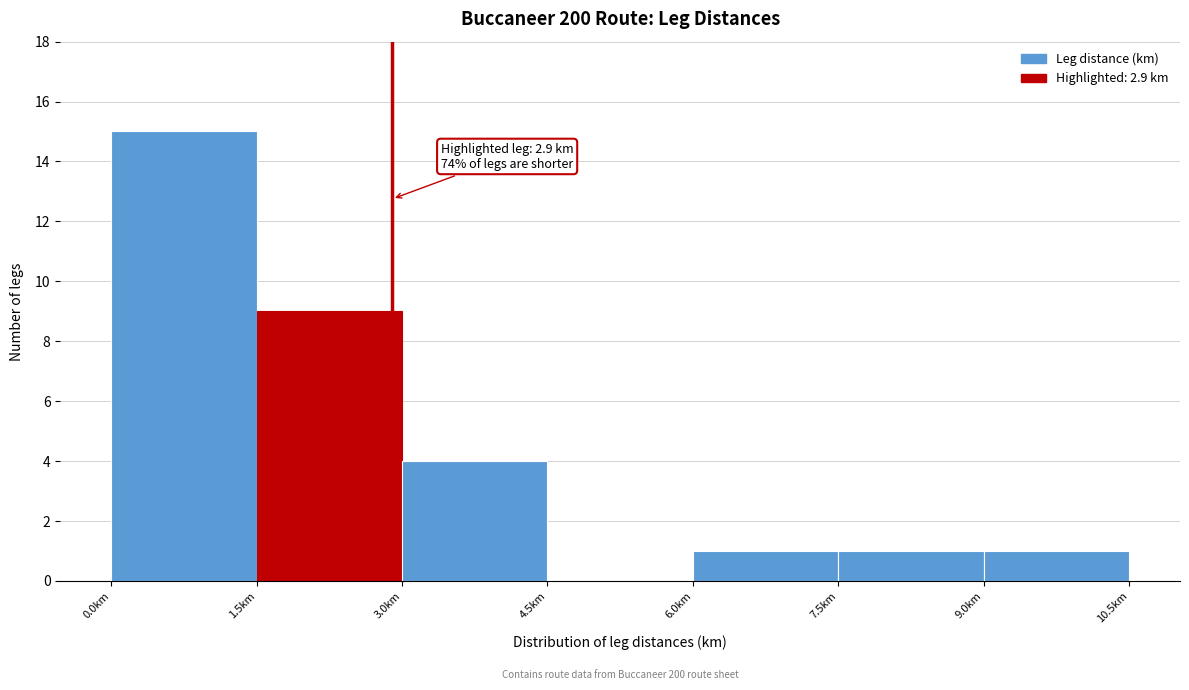

Which range on the x-axis has the tallest bar?

0.0 to 1.5